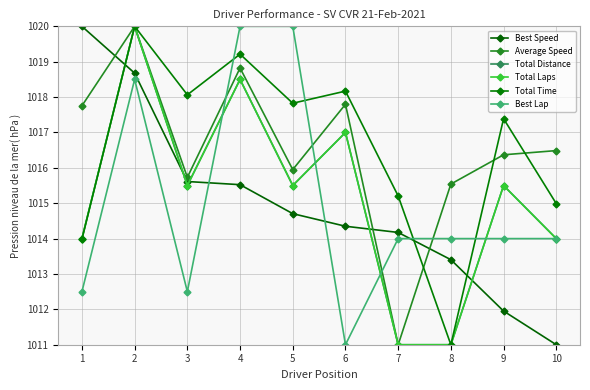

What is the spread (max minus min) of values at 10?

5.5